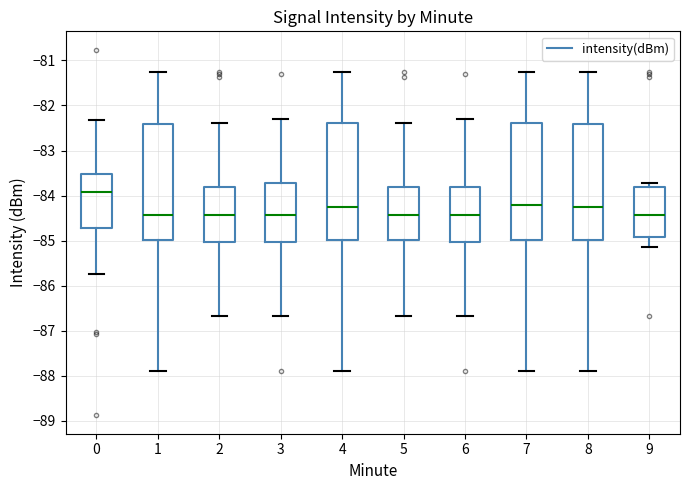

Where is the upper edge of the box at x = 1 on the y-axis? The values are not printed on the chart, so give them approximately, as read against the axis.

-82.4